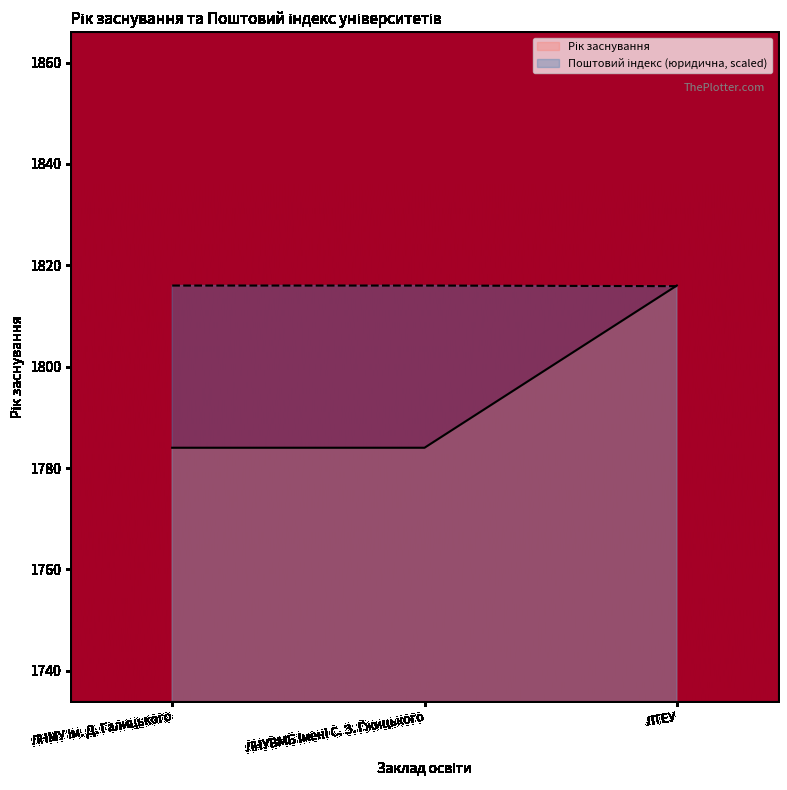

What is the difference between the Рік заснування values at ЛТЕУ and ЛНУВМБ імені С. З. Ґжицького?

32.0